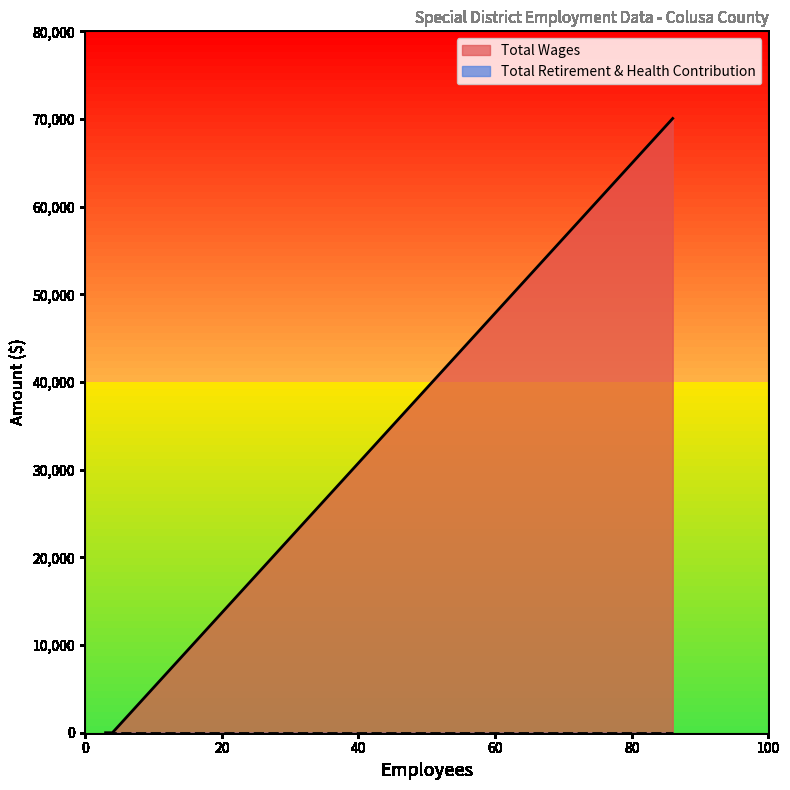

Rank the series at 4 from highest to lowest value.

Total Wages, Total Retirement & Health Contribution